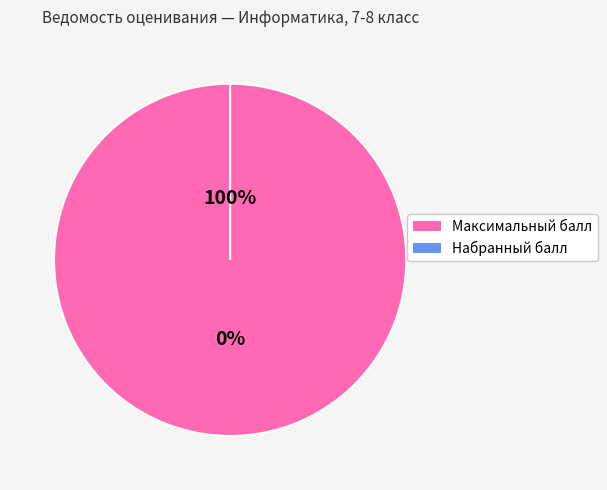

Does any single category account for the majority?

Yes